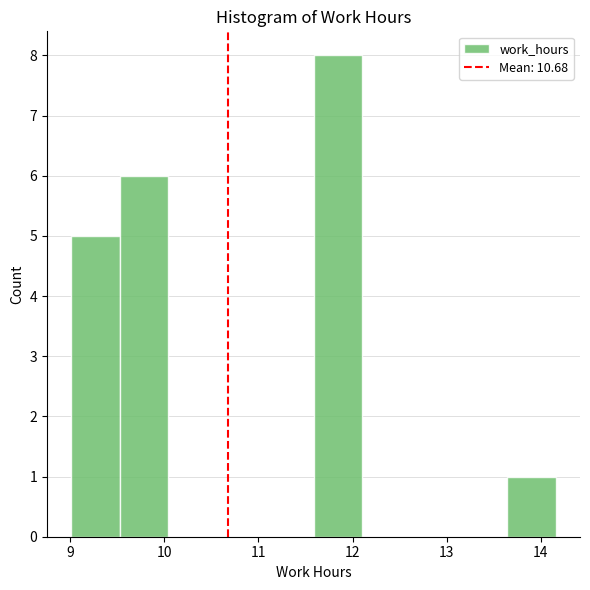

What is the height of the bar covering 9.5 to 10.0 on the x-axis? Neither the bar edges nor the heights are printed on the chart, so give them approximately, as read against the axes.

6